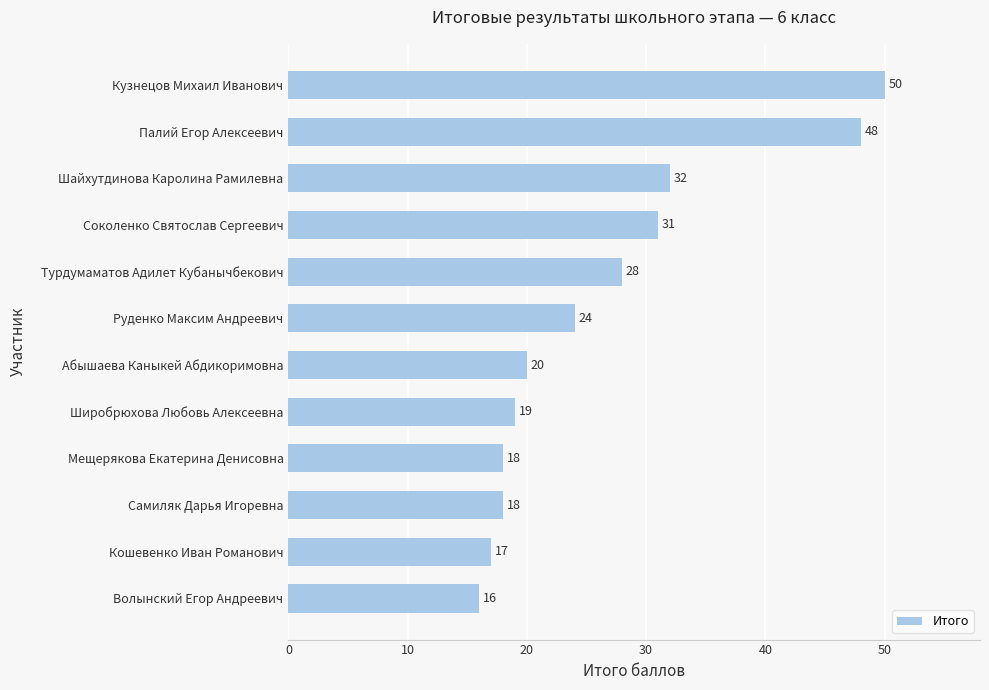

Are the bars grouped side by side (vs. stacked)?

No